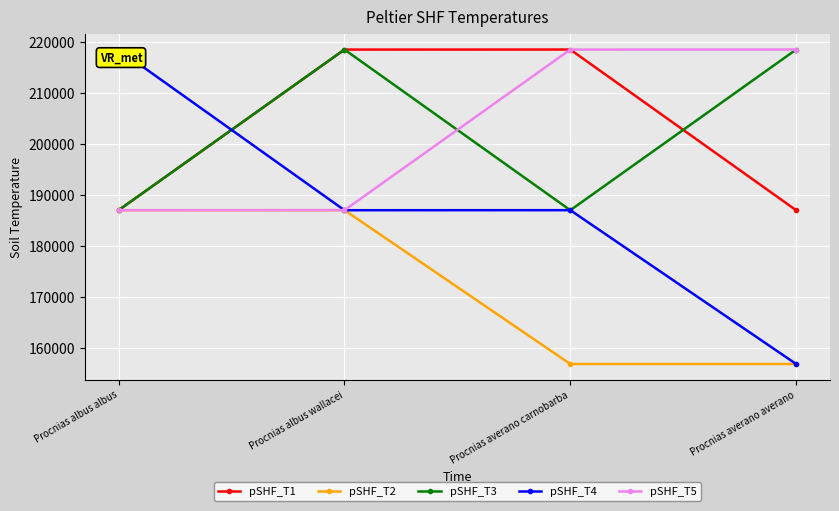

The pSHF_T4 series shows 187028 at Procnias albus wallacei. True or false?

True